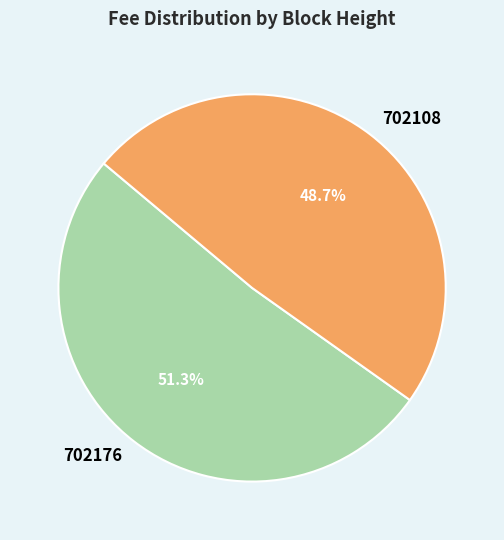

To the nearest percent, what percentage of the pie is 702108?

49%